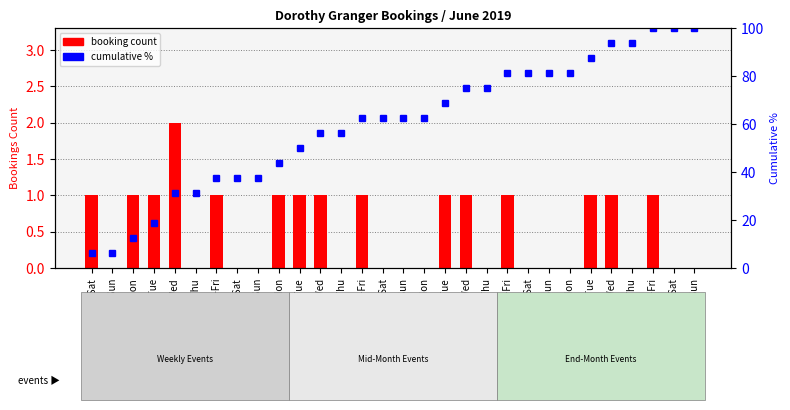

Rank the series by their average value, from highest to lowest.

cumulative %, booking count